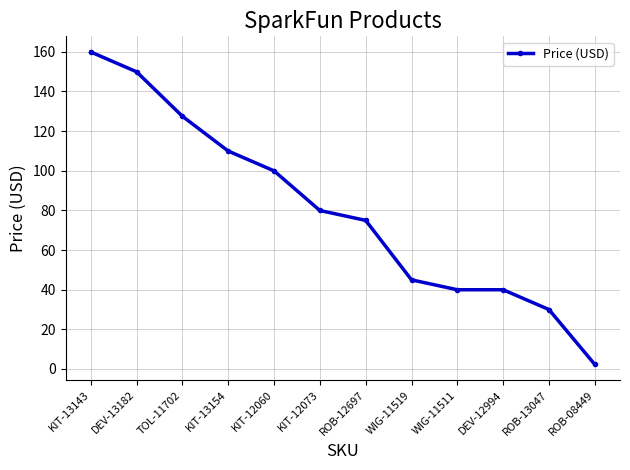

Which has a higher value, DEV-12994 or DEV-13182?

DEV-13182